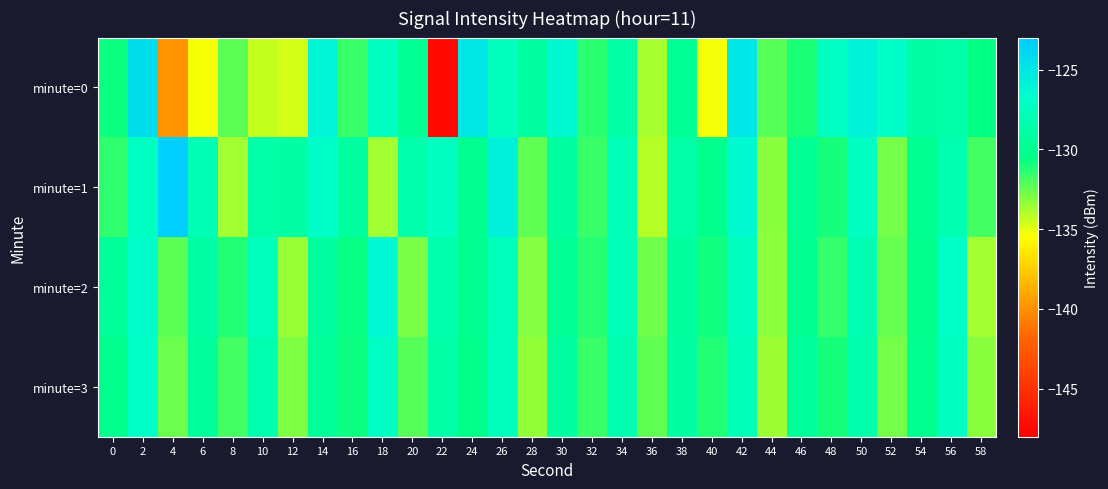

What is the smallest value displayed?

-147.4